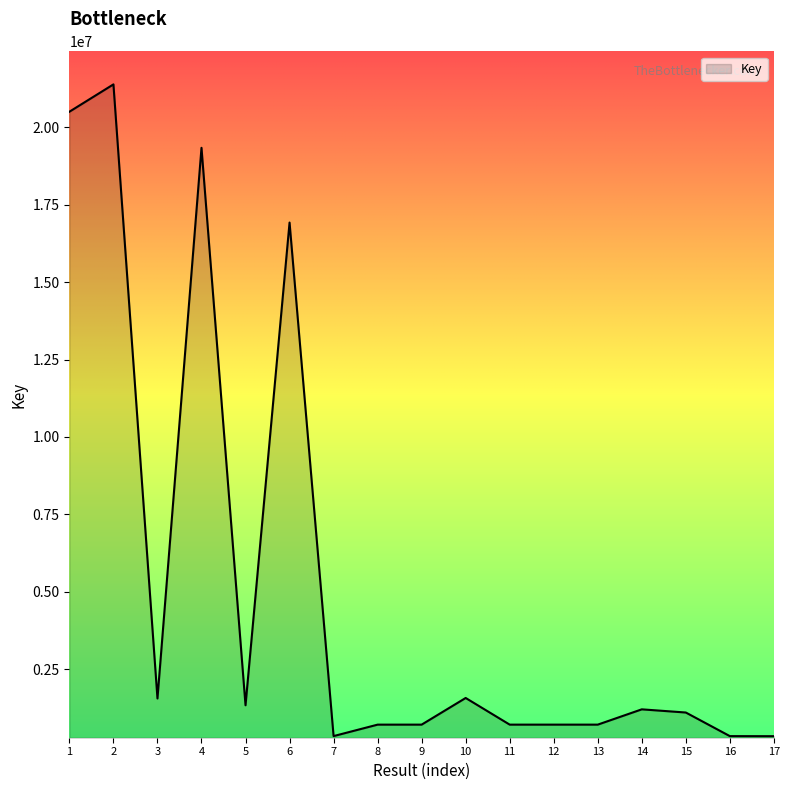

The value at 4 is 19343500. True or false?

True